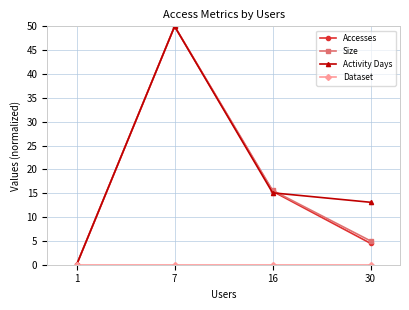

Which series changed the most between 7 and 30?

Accesses